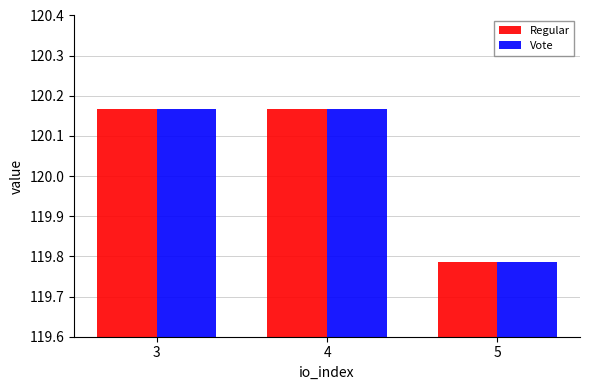

Where is Regular nearest to the value 119?

5